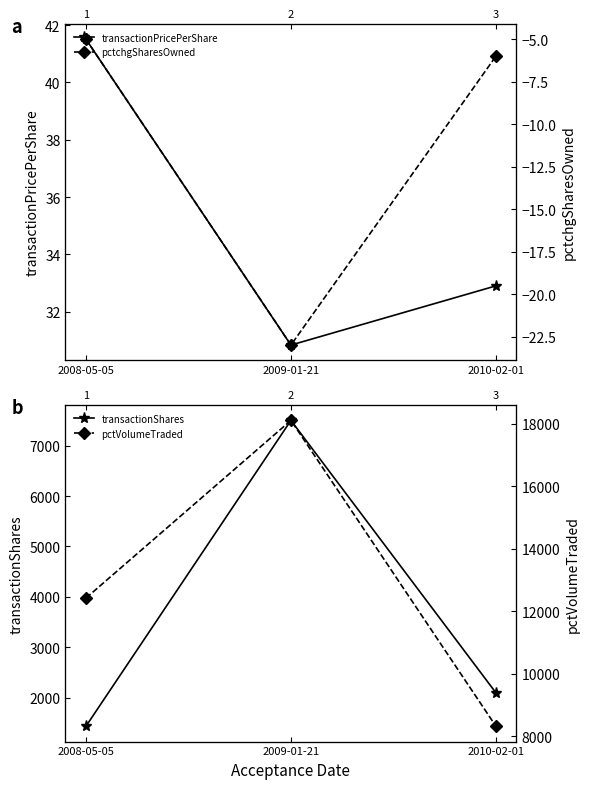

At how many categories does at least one series exceed 6470?

3